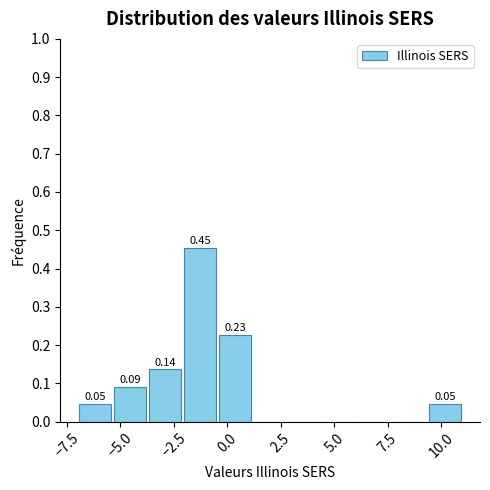

Around what value on the x-axis is the tallest bar? Give the approximate position of its centre, as read against the axis.

-1.5